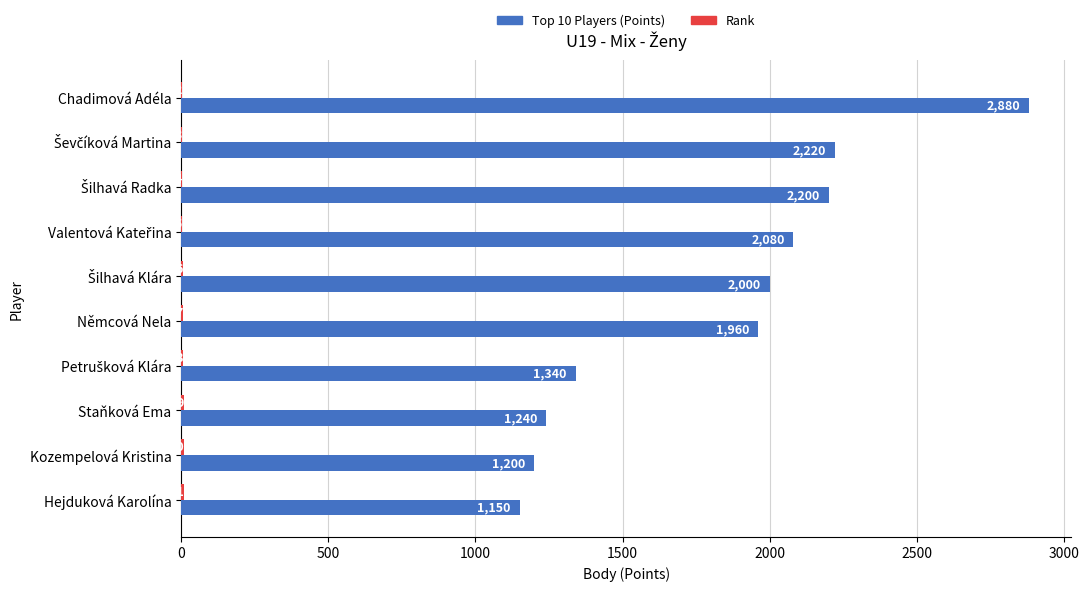

What is the total value across all series at Staňková Ema?

1249